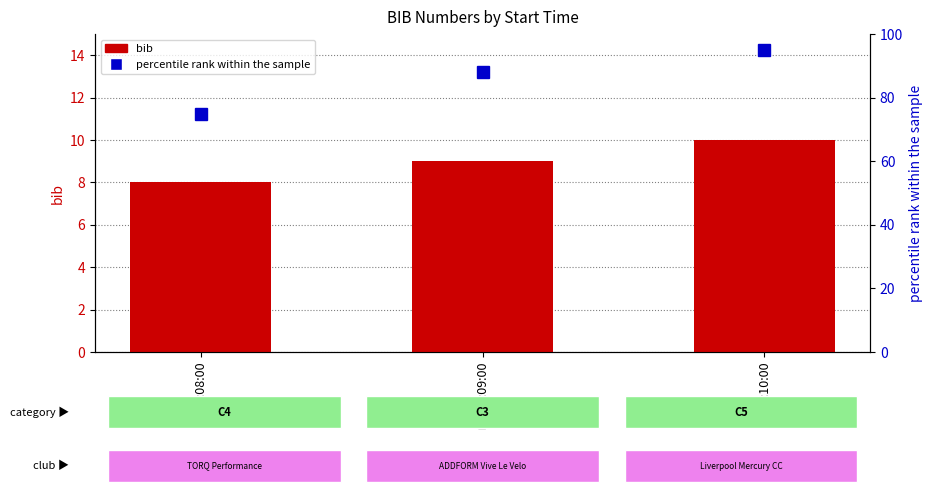

What is the sum of the percentile rank within the sample values at 09:09:00 and 09:10:00?

183